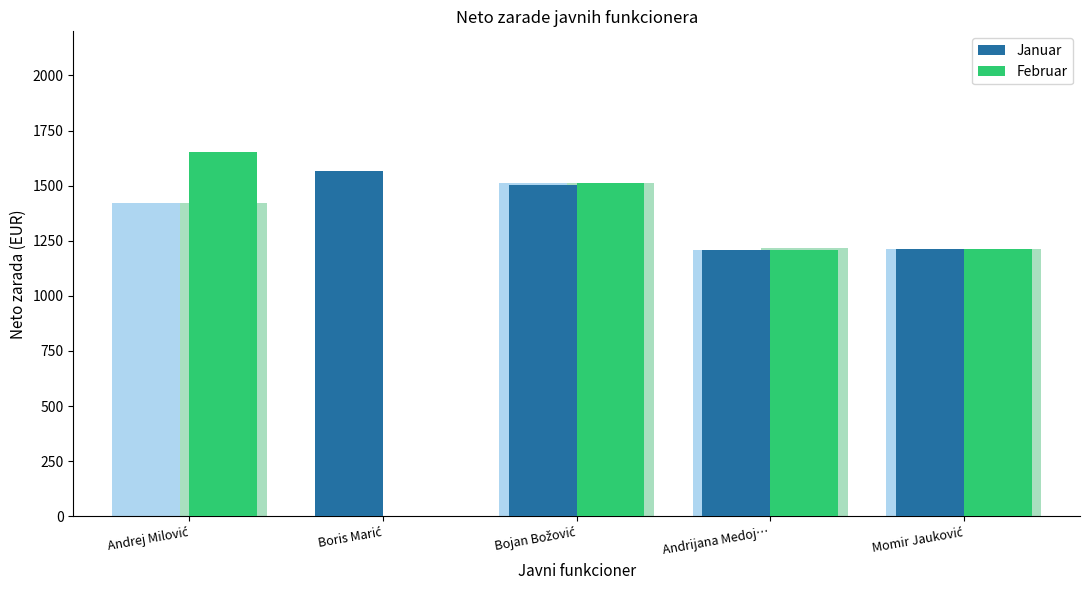

At which category is the sum across all series the highest?

Bojan Božović